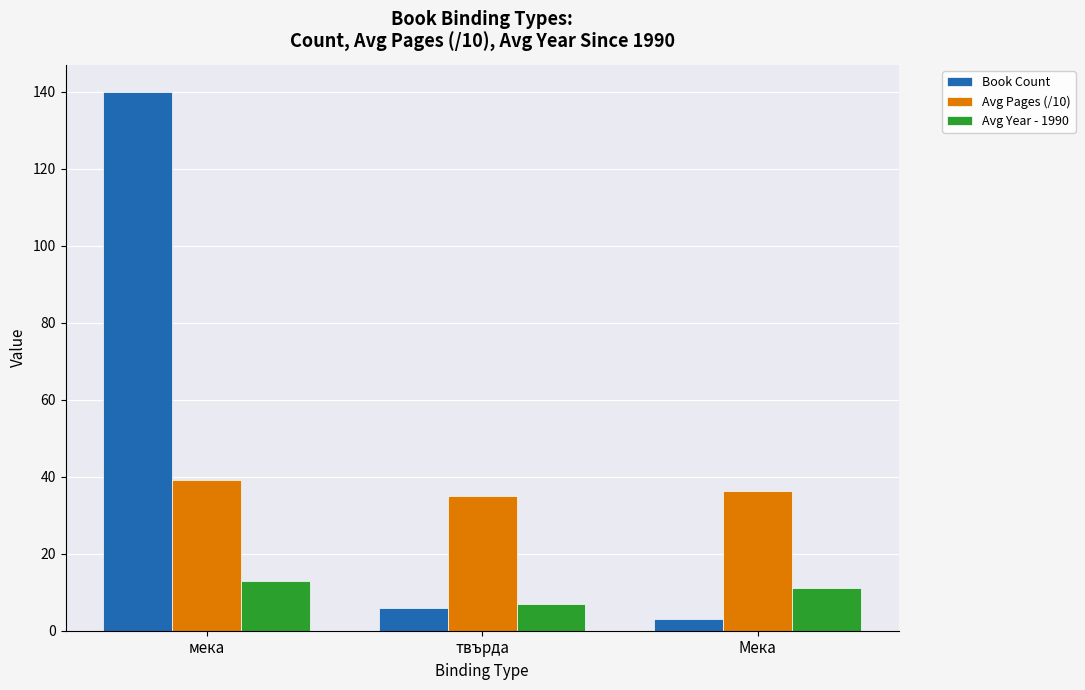

Rank the series at мека from highest to lowest value.

Book Count, Avg Pages (/10), Avg Year - 1990